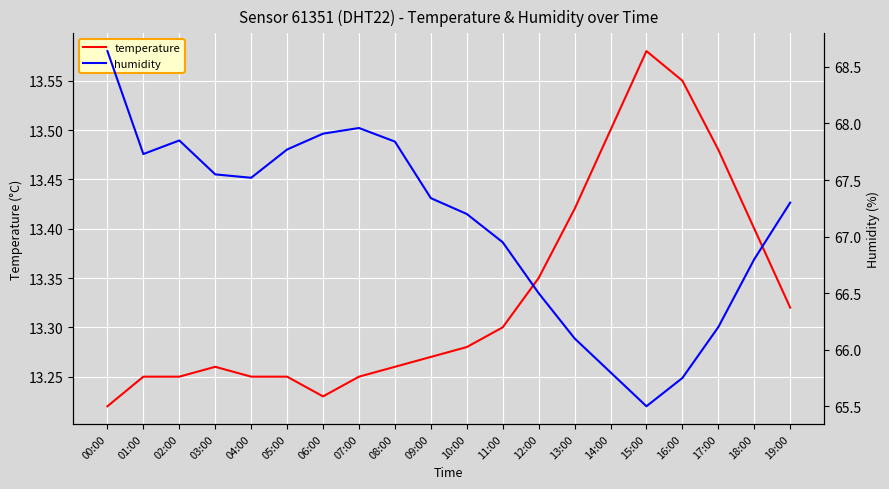

At which category is the sum across all series the highest?

00:00